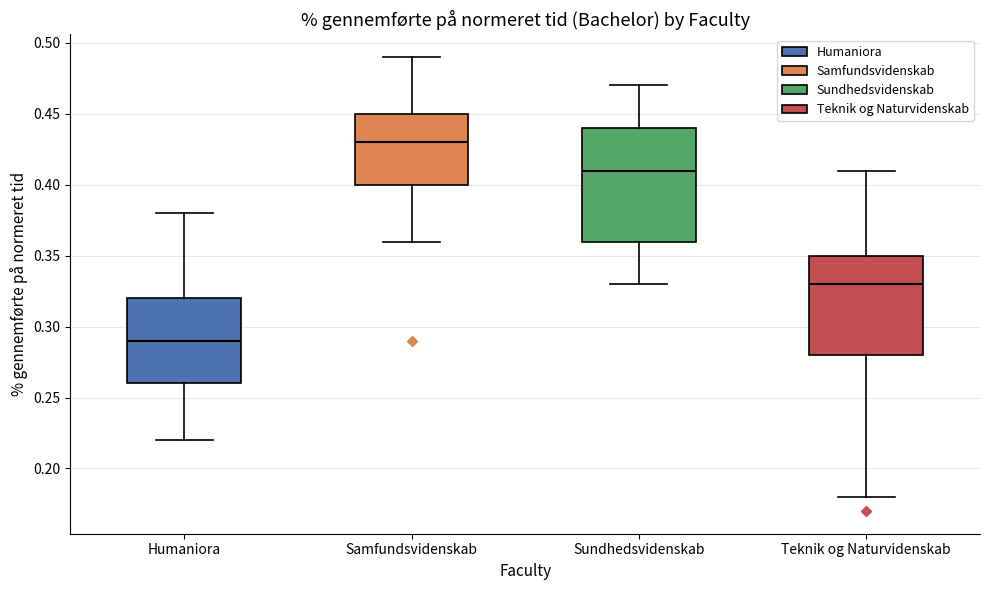

Reading left to right, read every box against the y-axis: the position of its median line, the range the box covers, and the ends of its whiskers. The values are not printed on the chart, so give them approximately, as read against the axis.

Humaniora: median 0.29, box 0.26 to 0.32, whiskers 0.22 to 0.38
Samfundsvidenskab: median 0.43, box 0.40 to 0.45, whiskers 0.36 to 0.49
Sundhedsvidenskab: median 0.41, box 0.36 to 0.44, whiskers 0.33 to 0.47
Teknik og Naturvidenskab: median 0.33, box 0.28 to 0.35, whiskers 0.18 to 0.41